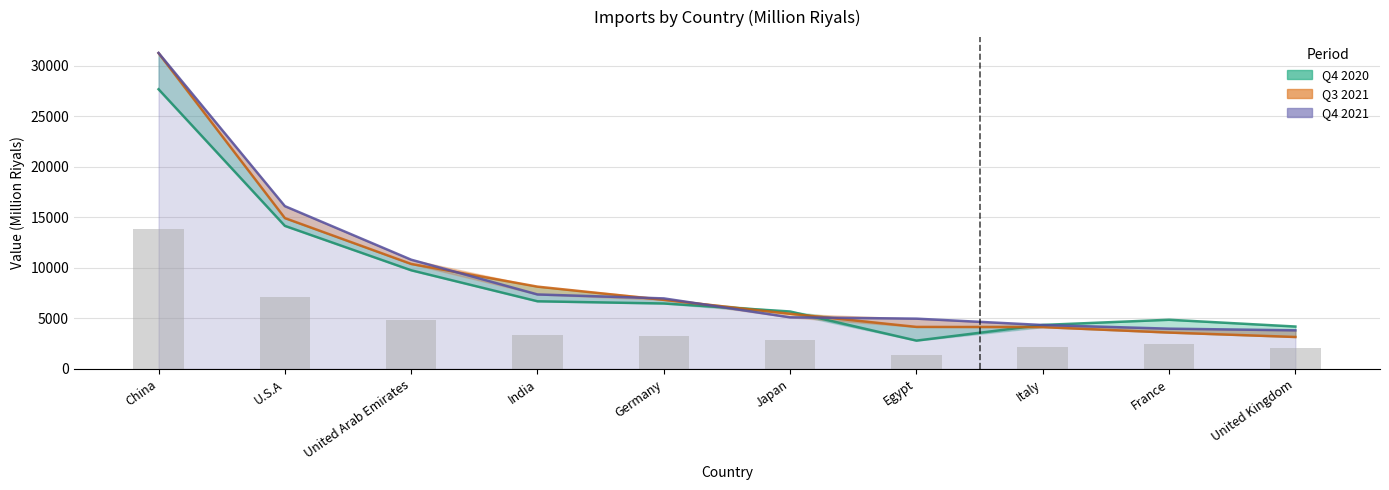

What position from the right is Germany?

6